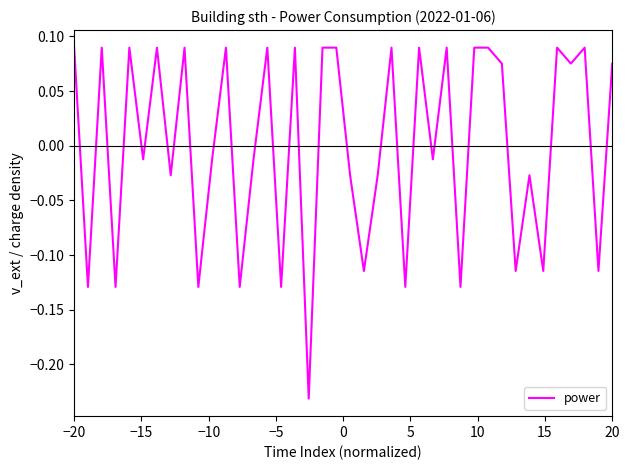

Count the number of categories in the chart.

40